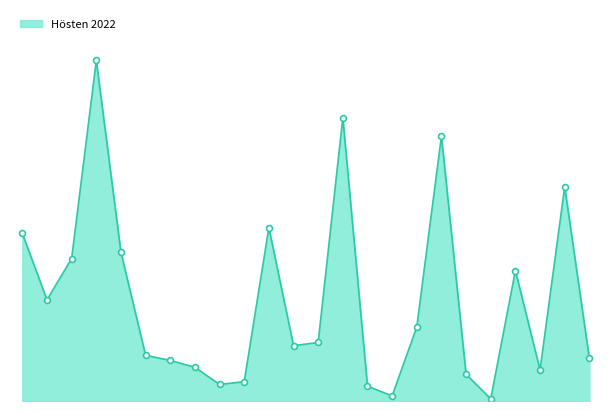

Does the chart have visible grid lines?

No